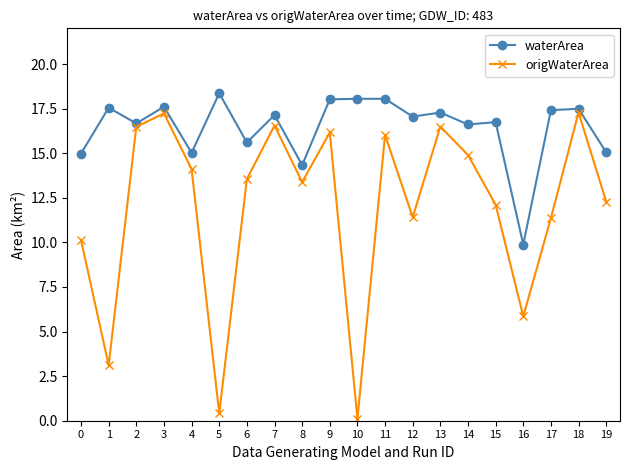

What is the minimum value for origWaterArea?

0.1